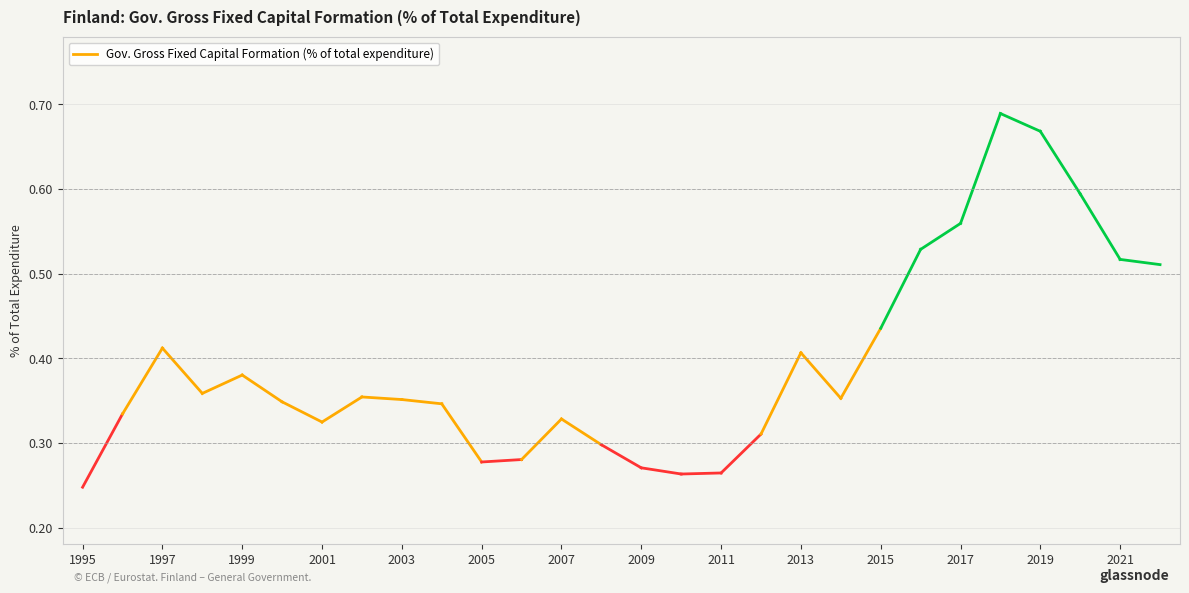

What is the sum of the values at 2007 and 2010?

0.6